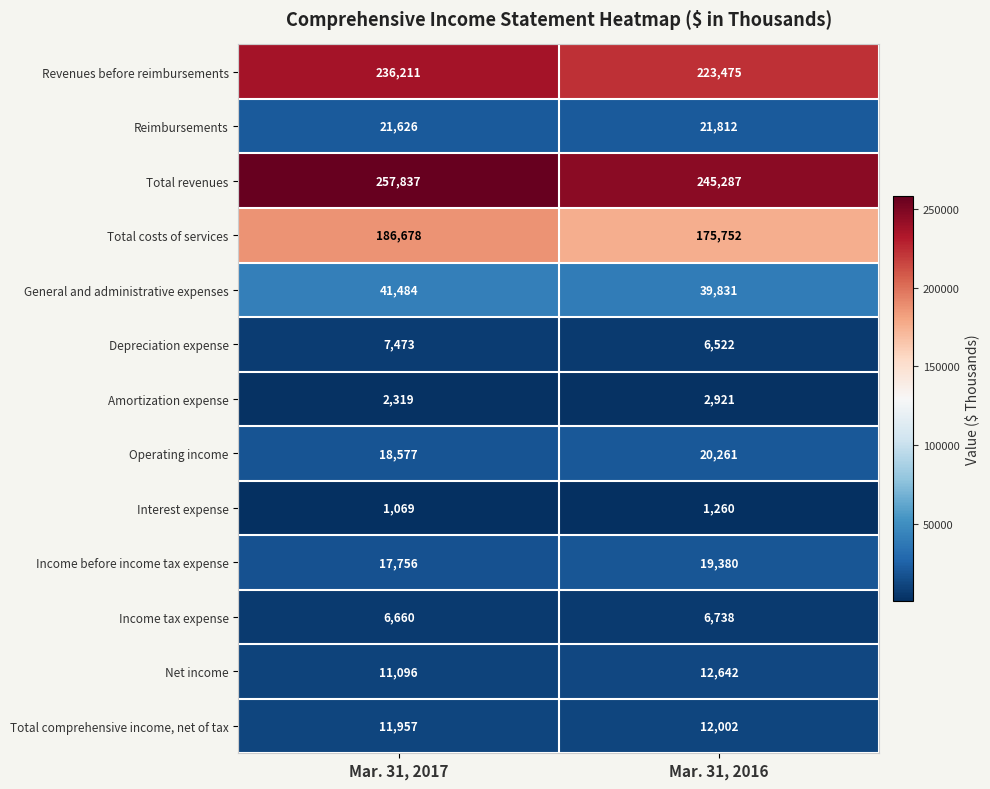

Reading right to left, extract all data points from this chart.

Revenues before reimbursements: 223475	236211
Reimbursements: 21812	21626
Total revenues: 245287	257837
Total costs of services: 175752	186678
General and administrative expenses: 39831	41484
Depreciation expense: 6522	7473
Amortization expense: 2921	2319
Operating income: 20261	18577
Interest expense: 1260	1069
Income before income tax expense: 19380	17756
Income tax expense: 6738	6660
Net income: 12642	11096
Total comprehensive income, net of tax: 12002	11957